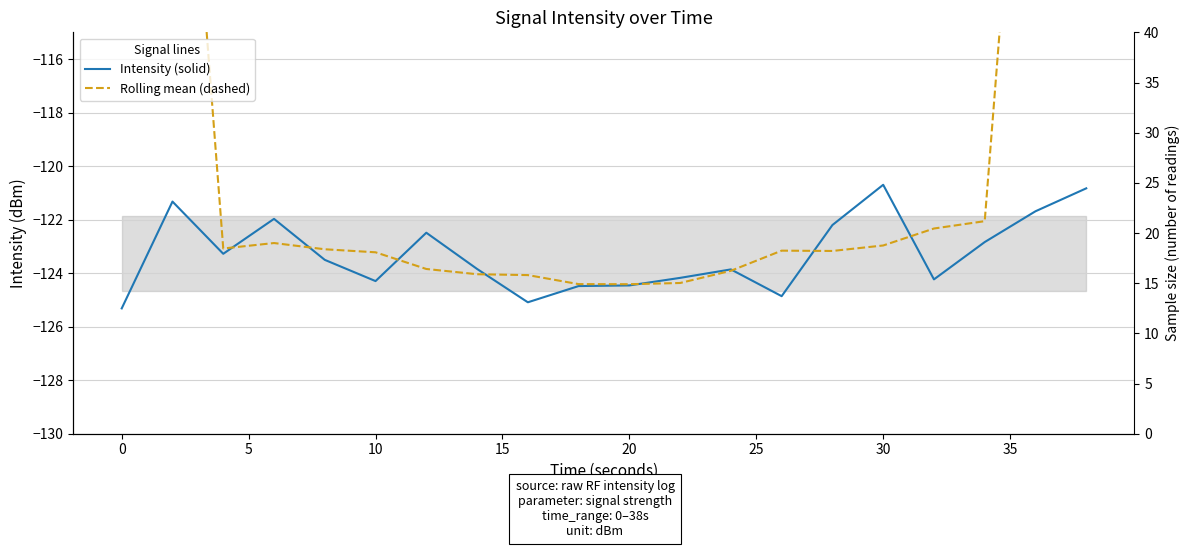

Reading left to right, transcribe all the data shown in this chart.

Intensity (solid): -125.3	-121.3	-123.3	-122.0	-123.5	-124.3	-122.5	-123.8	-125.1	-124.5	-124.5	-124.2	-123.9	-124.9	-122.2	-120.7	-124.2	-122.8	-121.7	-120.8
Rolling mean (dashed): -74.0	-98.4	-123.1	-122.9	-123.1	-123.2	-123.8	-124.0	-124.1	-124.4	-124.4	-124.4	-123.9	-123.2	-123.2	-123.0	-122.3	-122.1	-97.9	-73.1